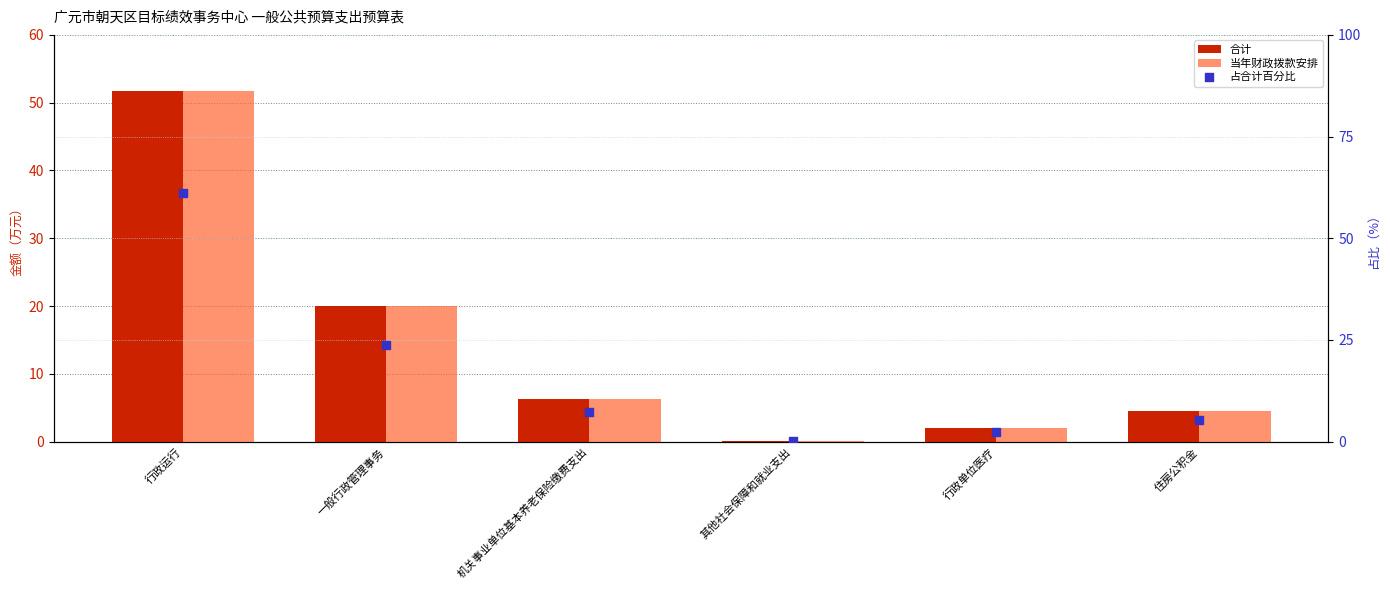

Which series has the widest spread of Y values?

占合计百分比